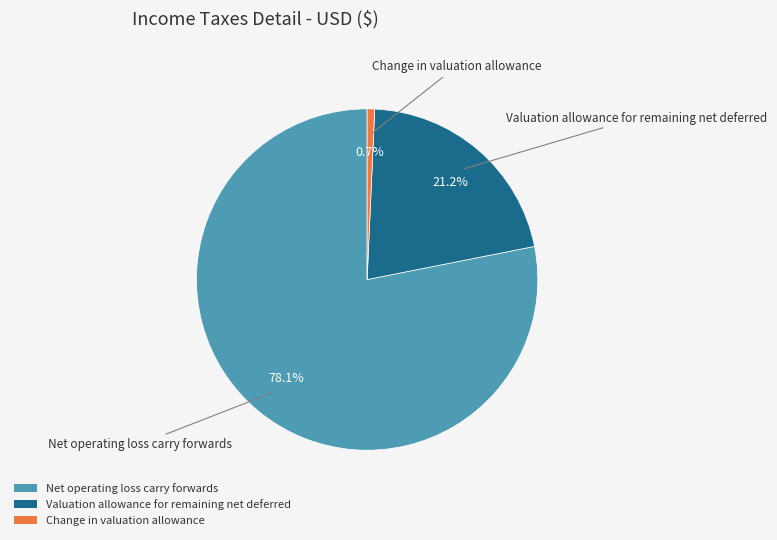

Is there any slice that represents more than half of the pie?

Yes